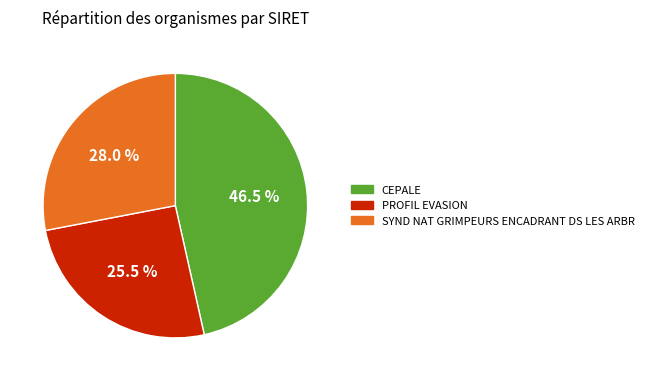

Does CEPALE represent more than half of the total?

No